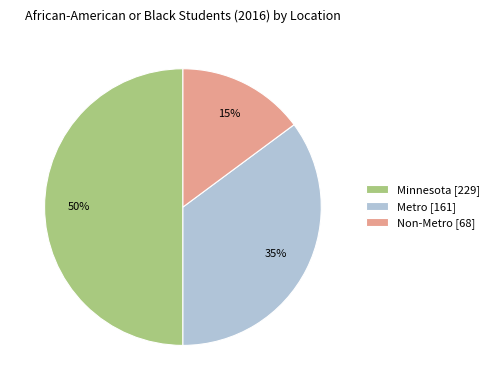

Do Non-Metro and Minnesota together represent more than half of the pie?

Yes